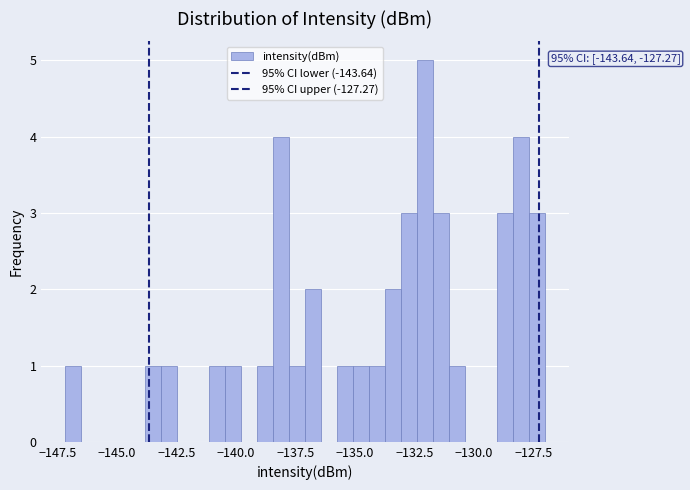

Read against the x-axis, roughly where is the centre of the tallest bar?

-132.0